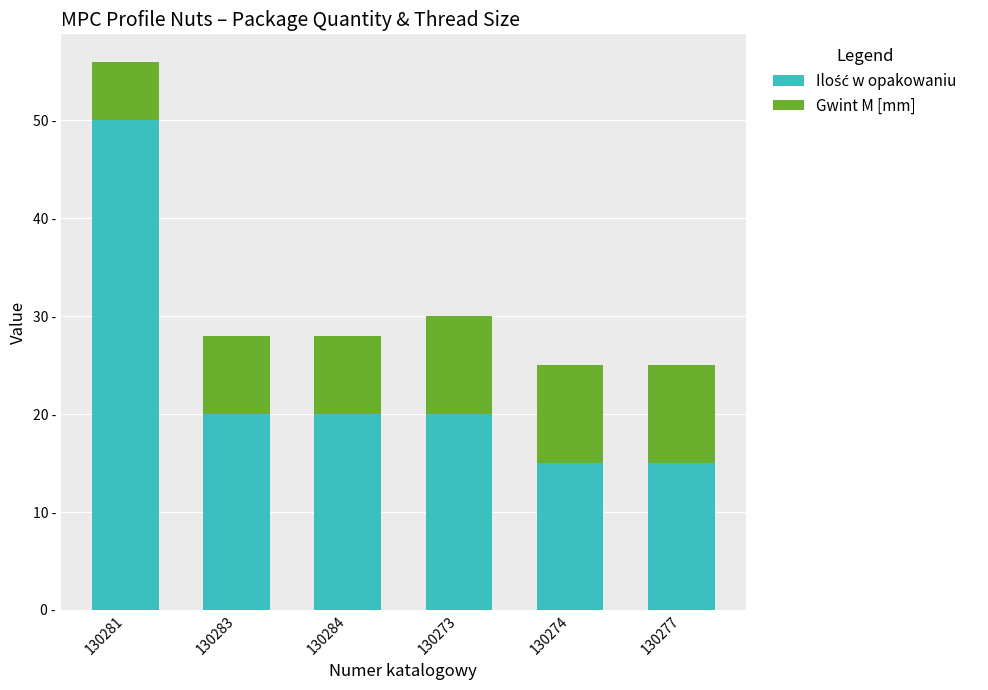

Between 130284 and 130273, which series saw the biggest shift?

Gwint M [mm]